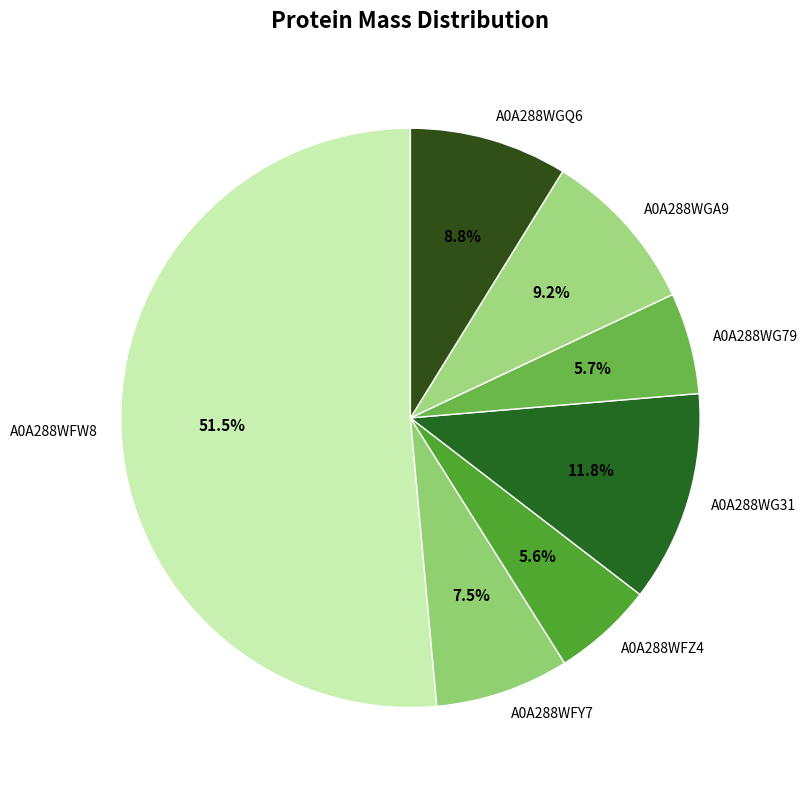

To the nearest percent, what percentage of the pie is A0A288WG31?

12%